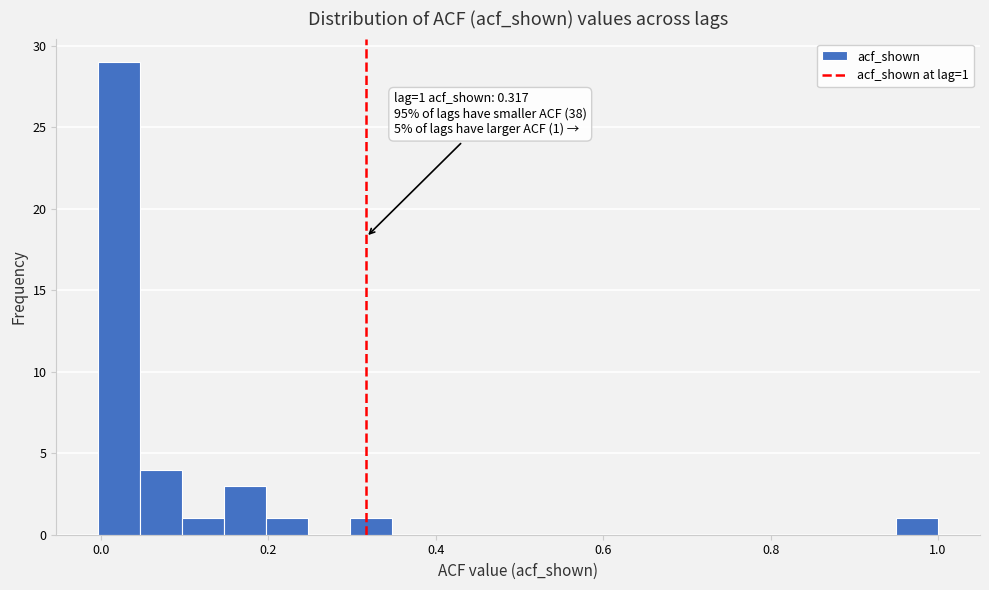

Around what value on the x-axis is the tallest bar? Give the approximate position of its centre, as read against the axis.

0.02